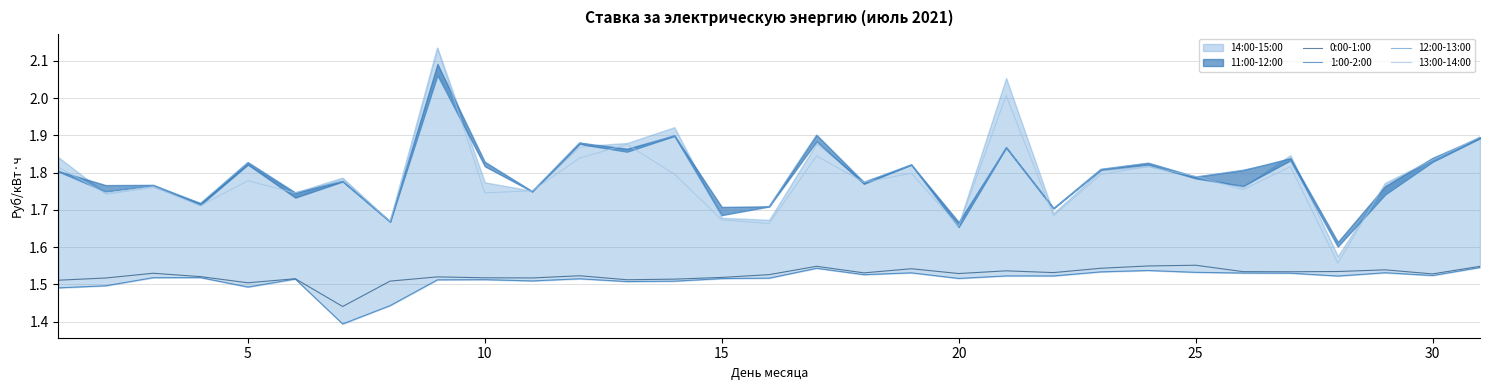

True or false: 13:00-14:00 and 0:00-1:00 cross at least once.

False